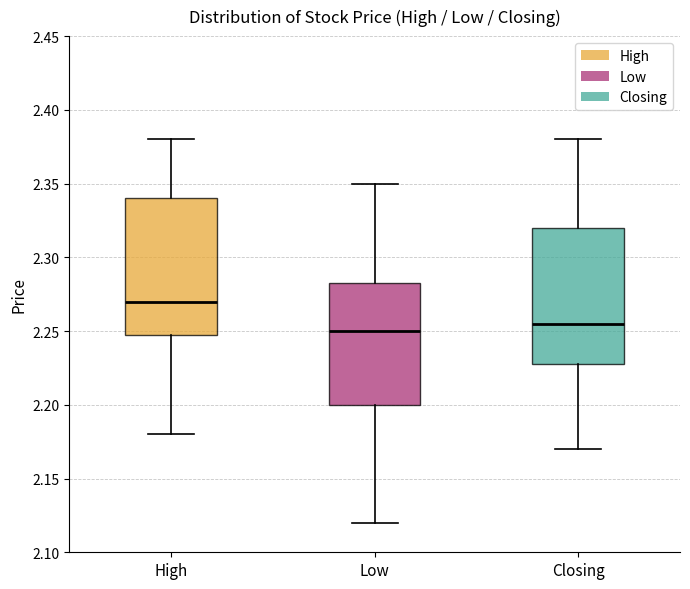

Reading left to right, transcribe this box plot: for each box, give where its median line is, the range the box spans, and where its two whiskers end, as read against the y-axis. The values are not printed on the chart, so give them approximately, as read against the axis.

High: median 2.270, box 2.250 to 2.340, whiskers 2.180 to 2.380
Low: median 2.250, box 2.200 to 2.285, whiskers 2.120 to 2.350
Closing: median 2.255, box 2.230 to 2.320, whiskers 2.170 to 2.380